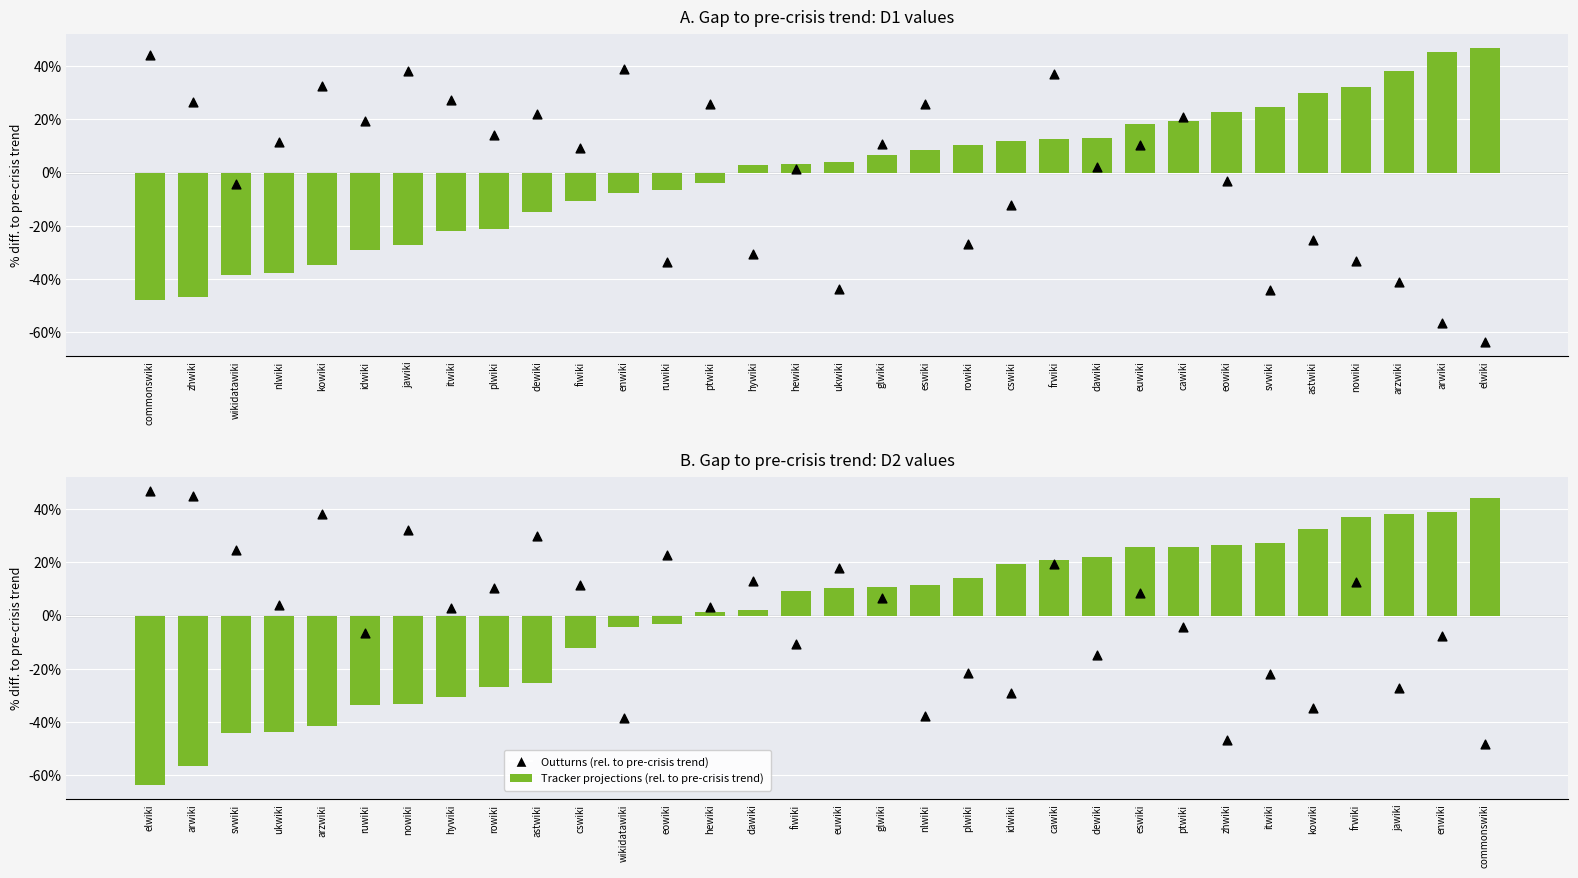

Which series has the largest total across all categories?

Outturns (rel. to pre-crisis trend)